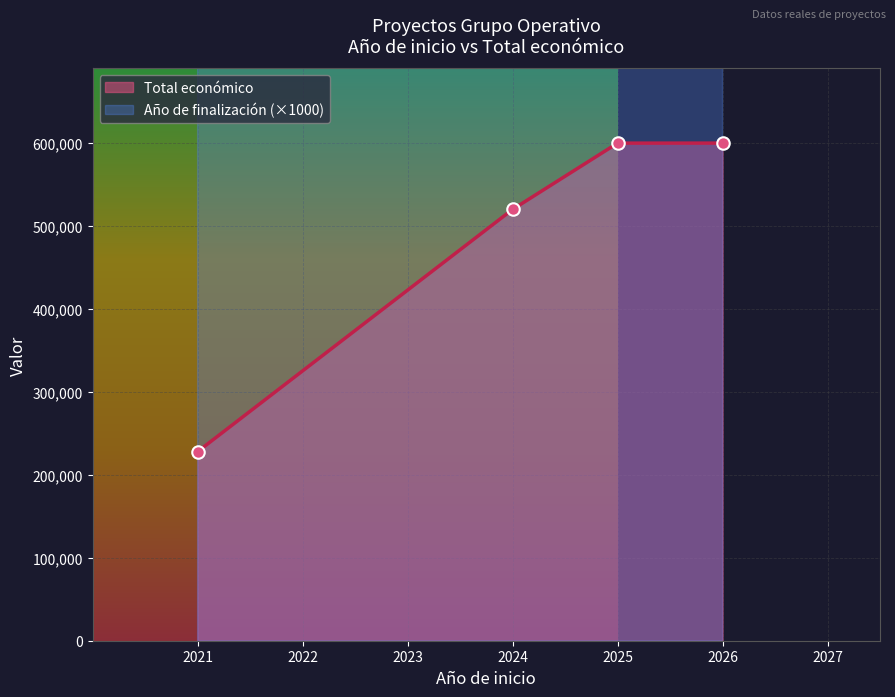

Rank the series by their maximum value, from highest to lowest.

Año de finalización, Total económico